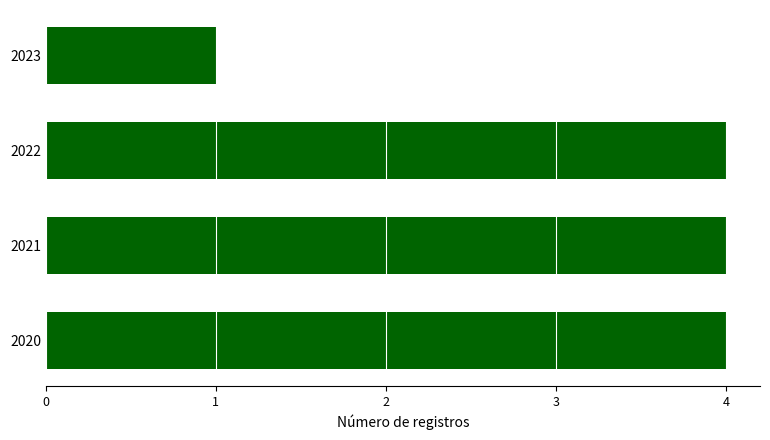

Is it true that the value at 2020 is 4?

True